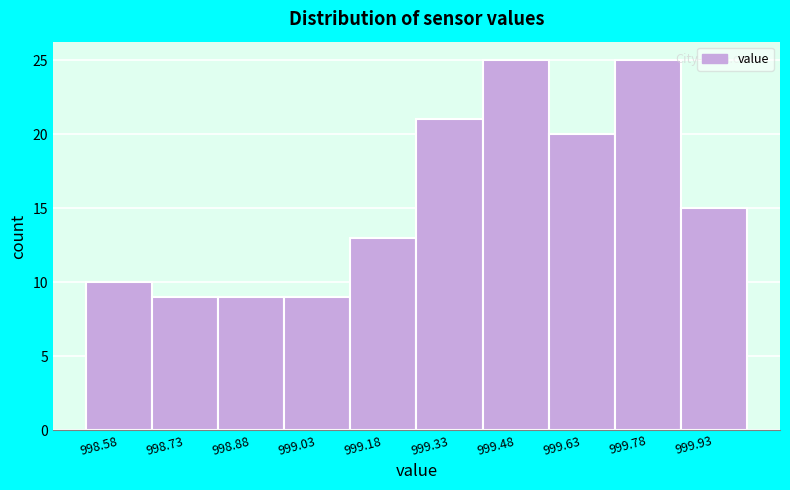

How tall is the bar that spans 999.70 to 999.86 on the x-axis? Neither the bar edges nor the heights are printed on the chart, so give them approximately, as read against the axes.

25